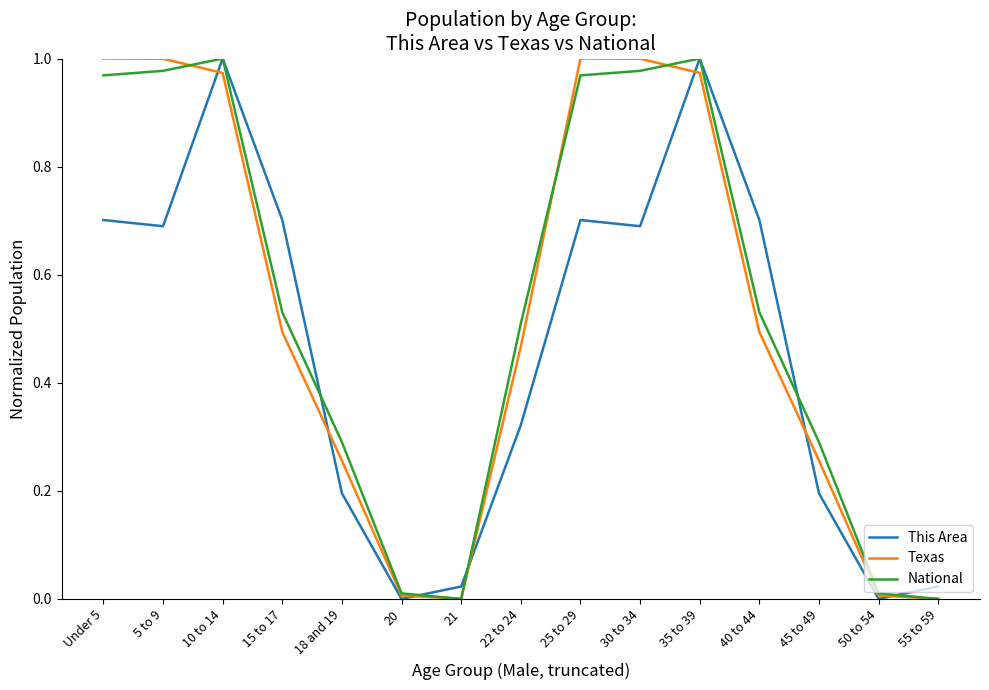

True or false: This Area and Texas intersect in this chart.

True